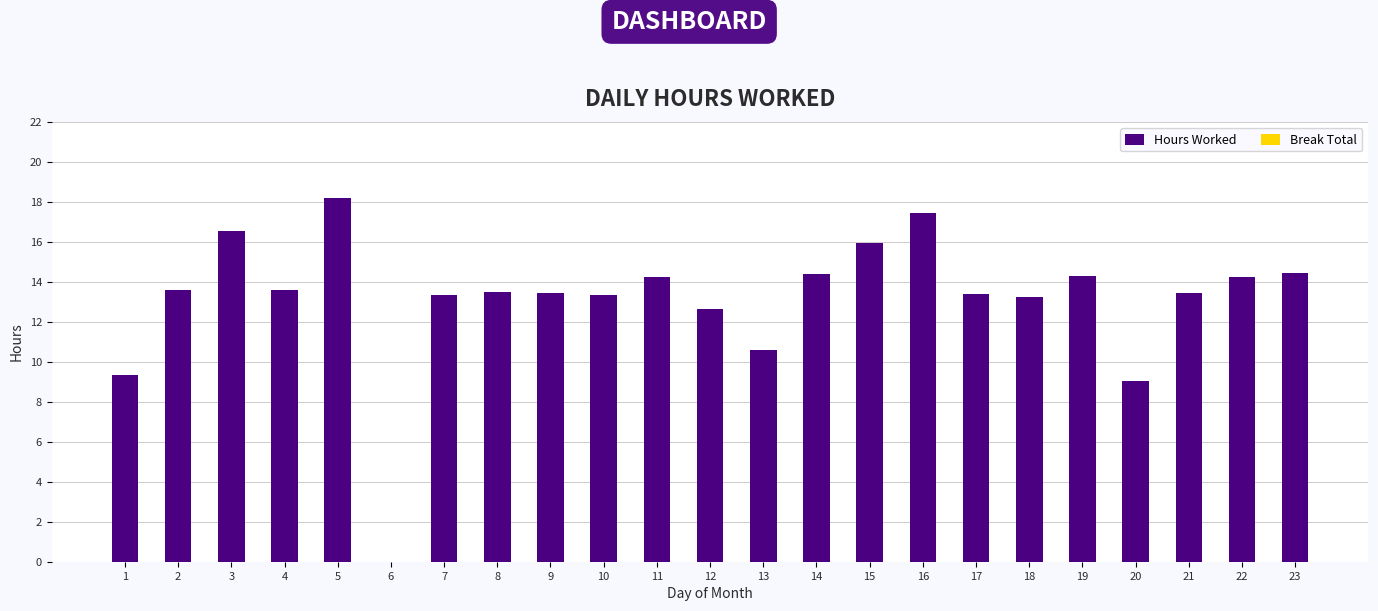

Approximately how many times larger is the value at 3 compared to 14?

1.1